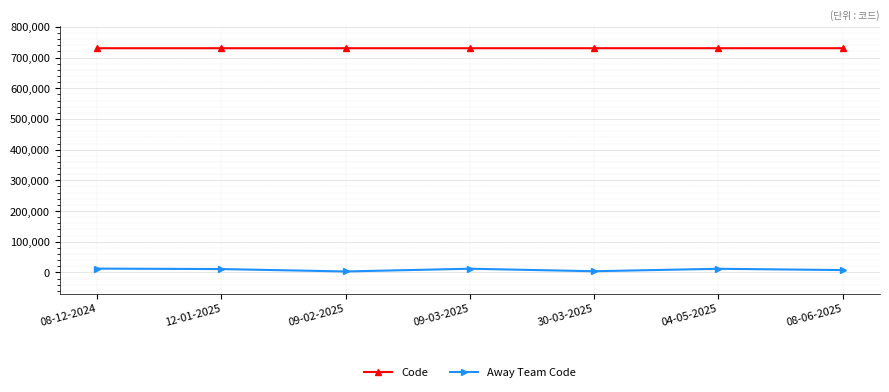

Is it true that Away Team Code equals 12205 at 09-03-2025?

True